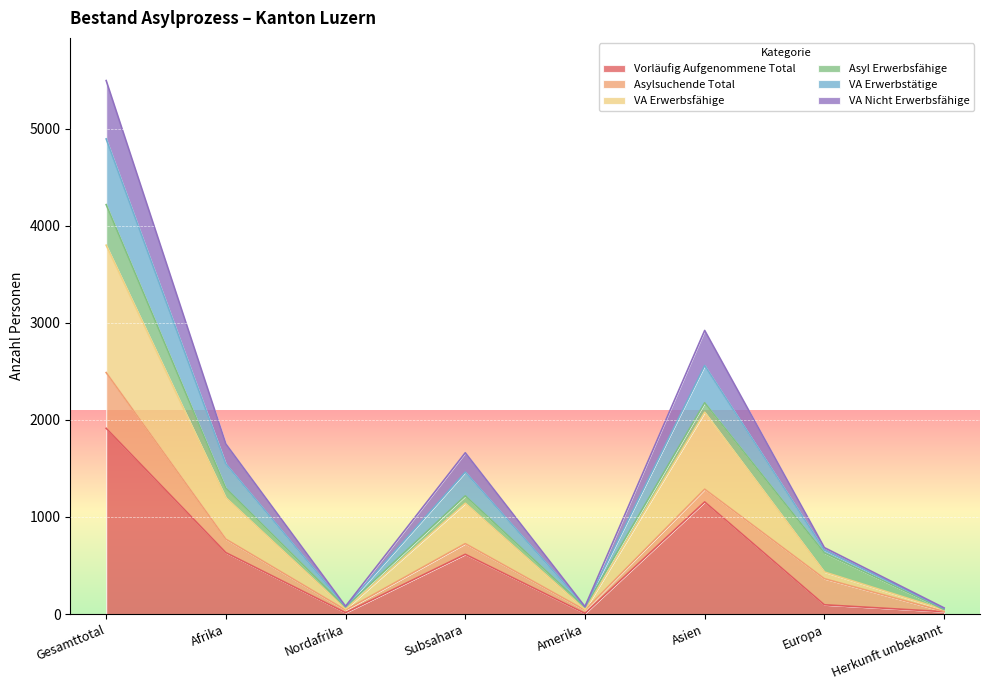

True or false: Vorläufig Aufgenommene Total has a value of 2864 at Gesamttotal.

False